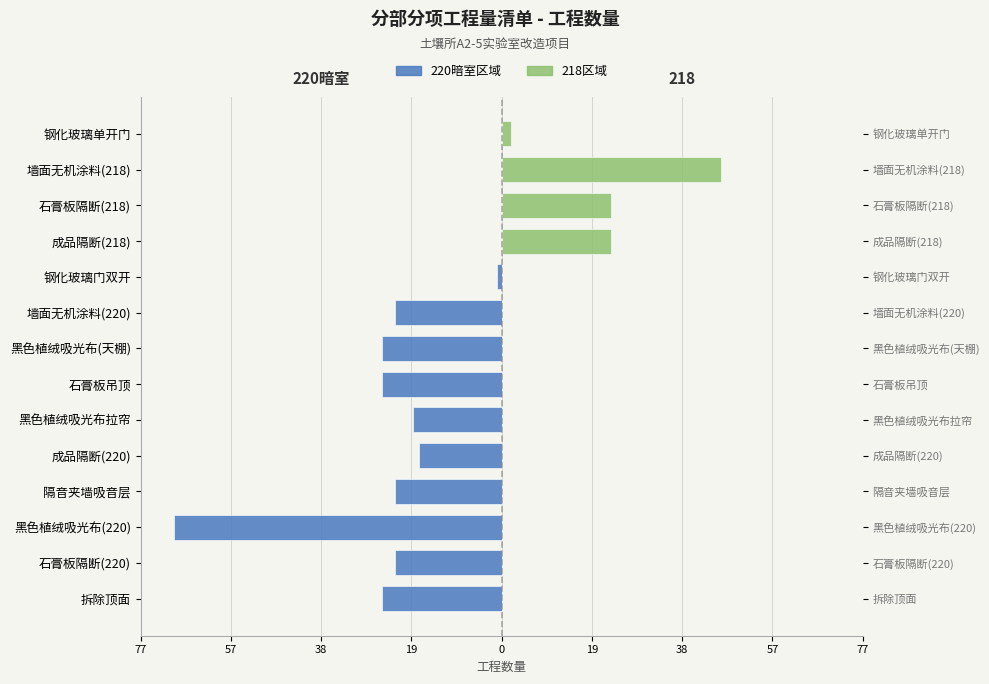

Does the chart contain stacked bars?

No